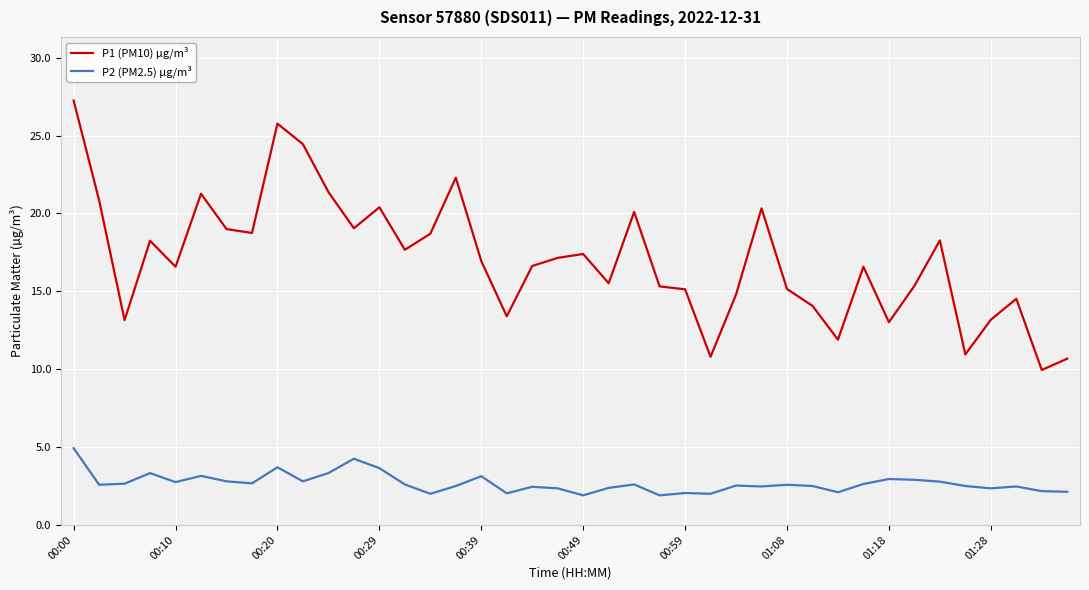

What is the difference between the maximum and minimum values in the P2 (PM2.5) µg/m³ series?

3.0